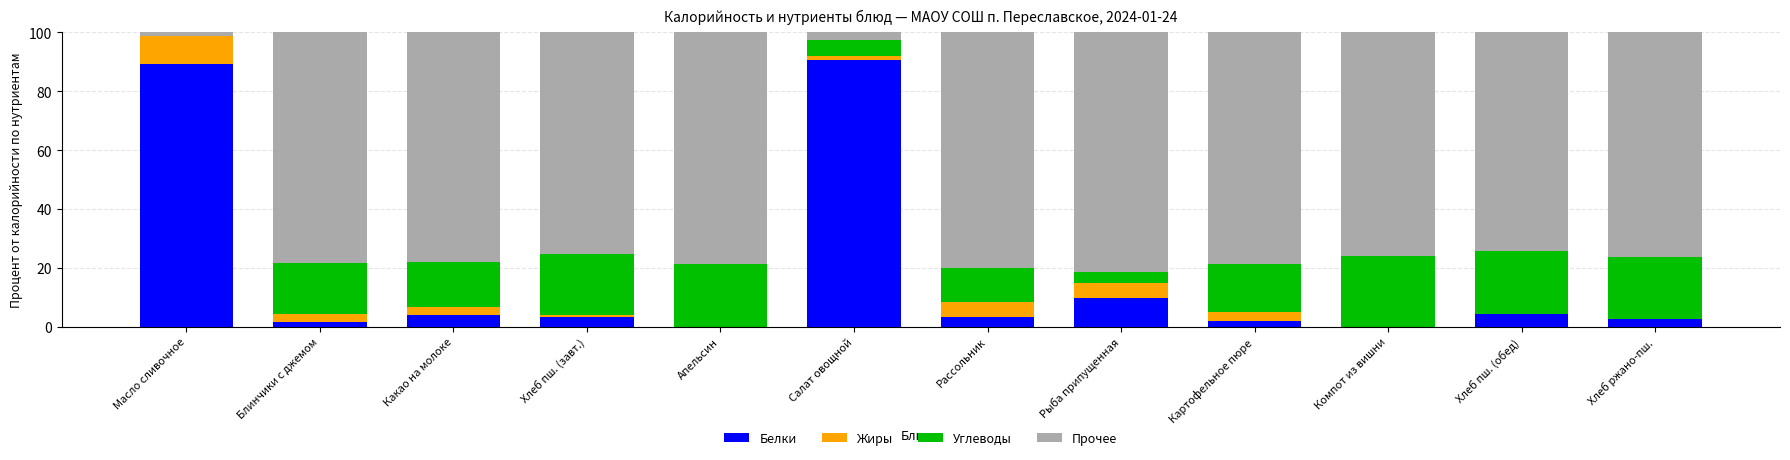

Read the Белки value at Картофельное пюре.

2.1